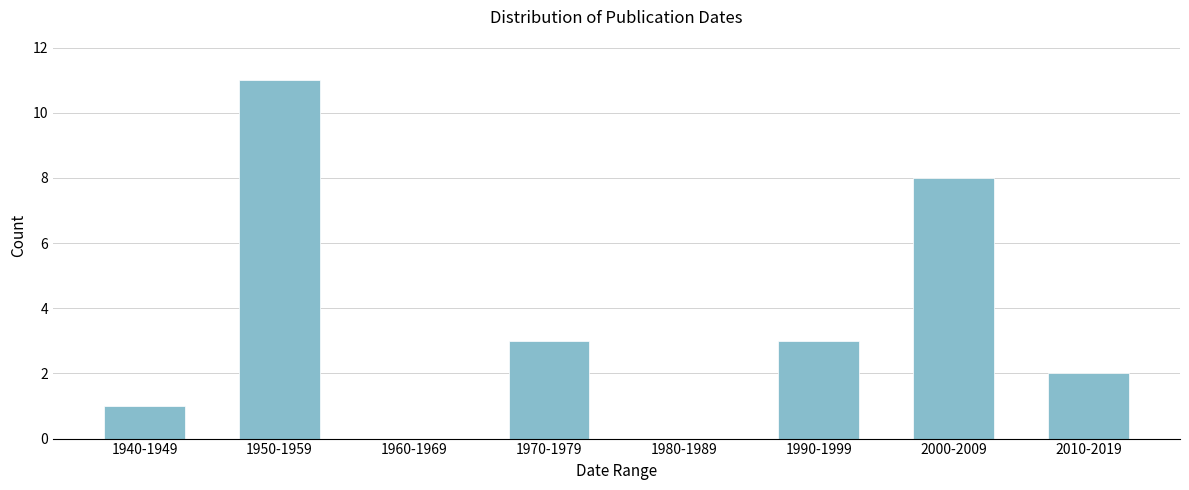

Reading left to right, transcribe all the data shown in this chart.

1940-1949=1	1950-1959=11	1960-1969=0	1970-1979=3	1980-1989=0	1990-1999=3	2000-2009=8	2010-2019=2